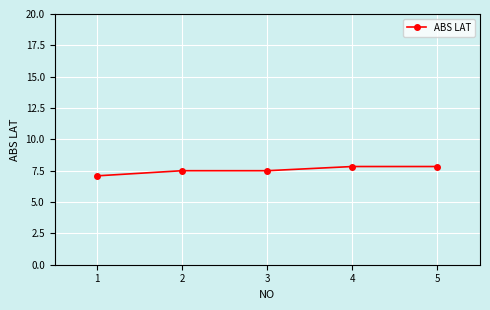

Between 5 and 1, which is larger?

5